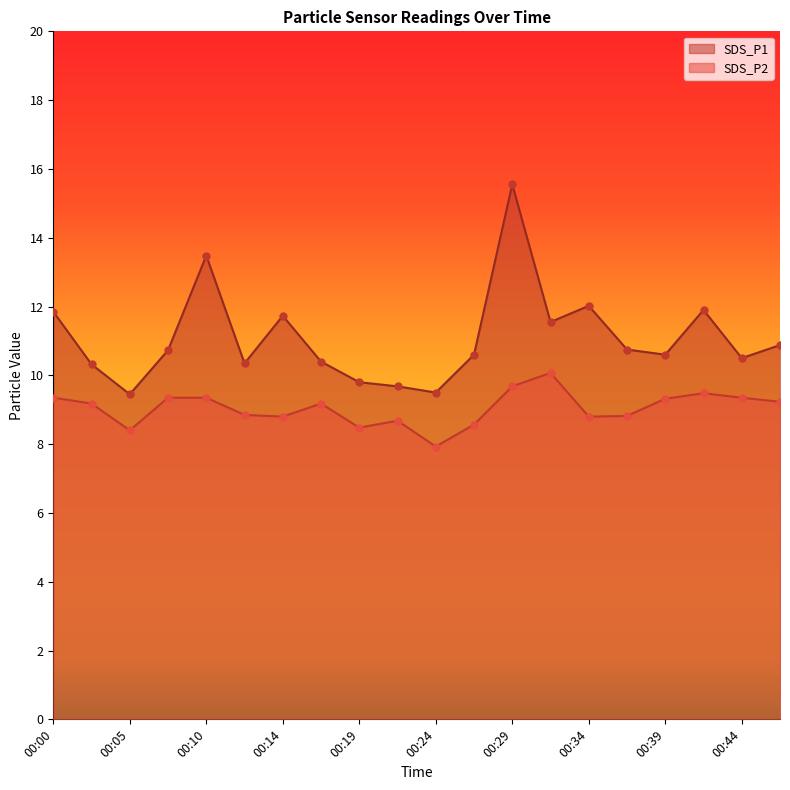

Is the value of SDS_P2 at 00:00 greater than the value of SDS_P1 at 00:34?

No